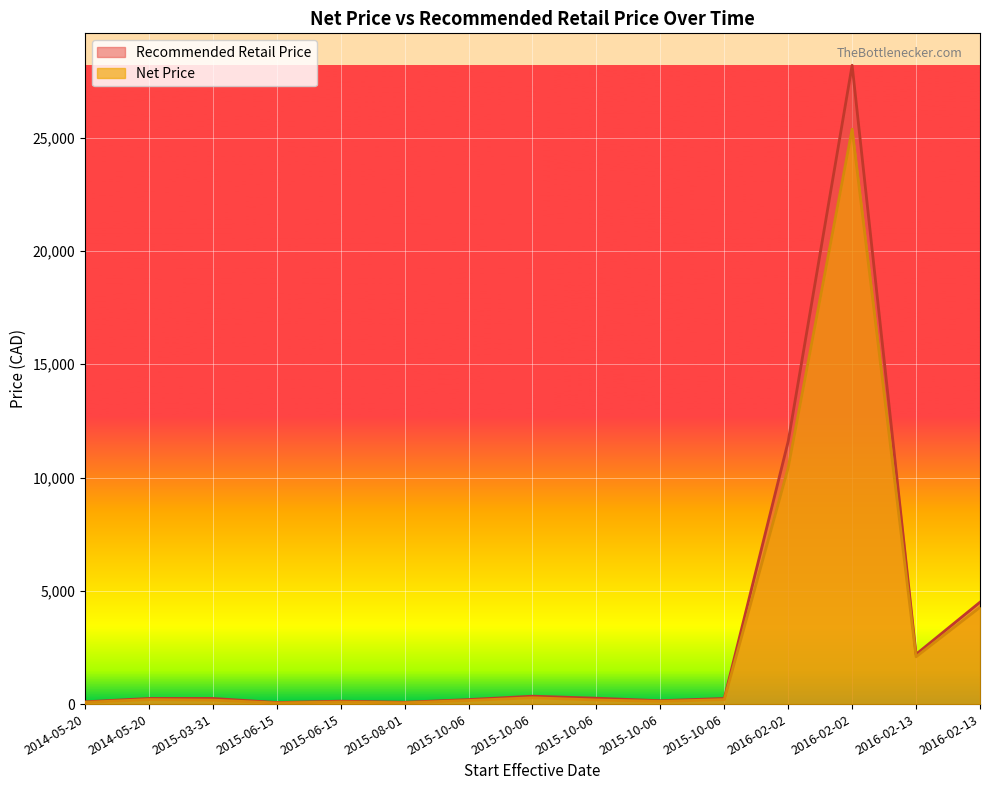

True or false: Recommended Retail Price and Net Price cross at least once.

False